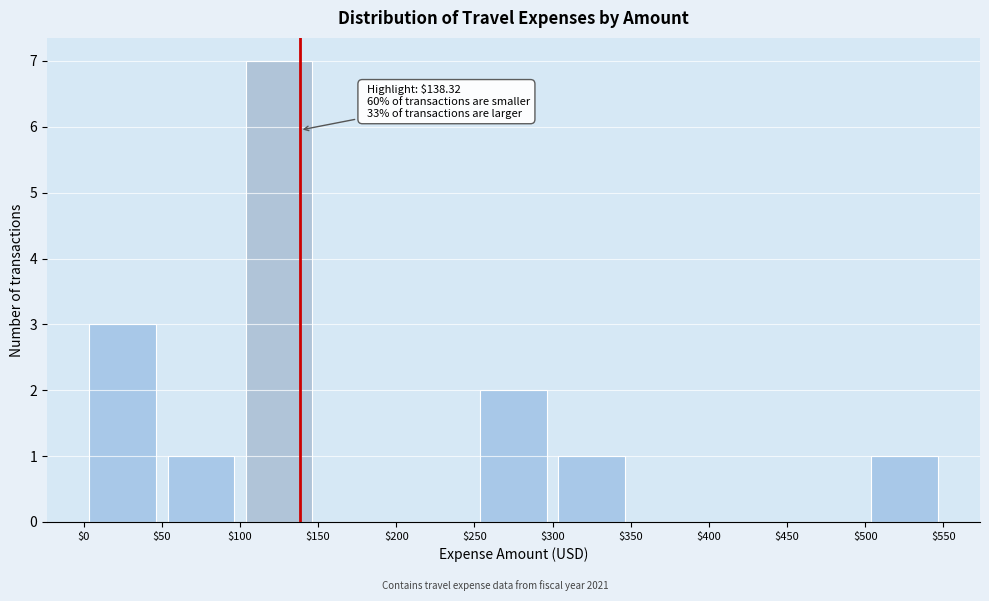

Which range on the x-axis has the tallest bar?

$100 to $150